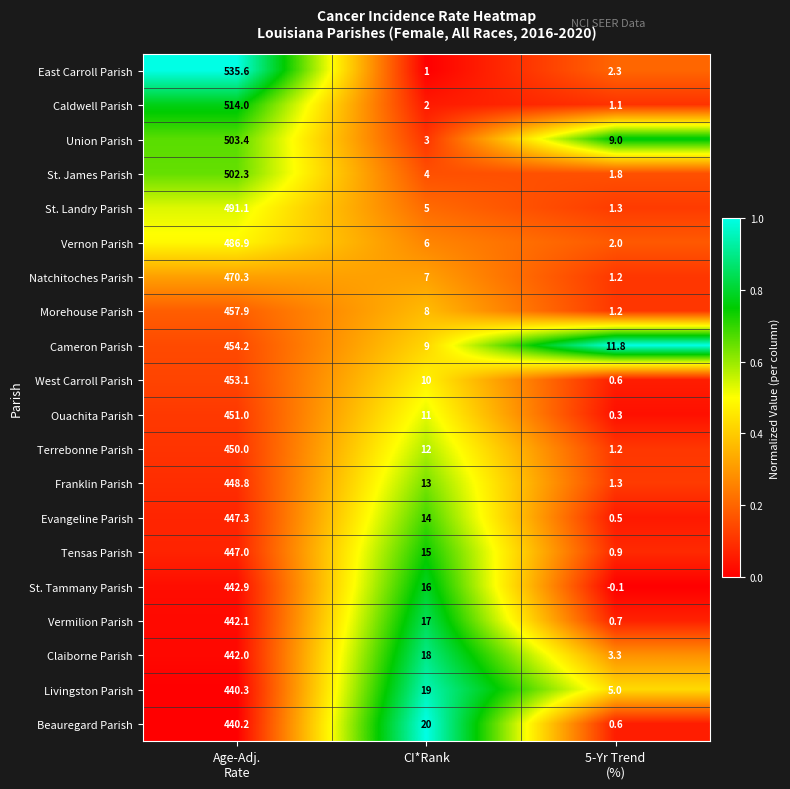

What is the difference between the maximum and minimum values in the Natchitoches Parish series?

469.1